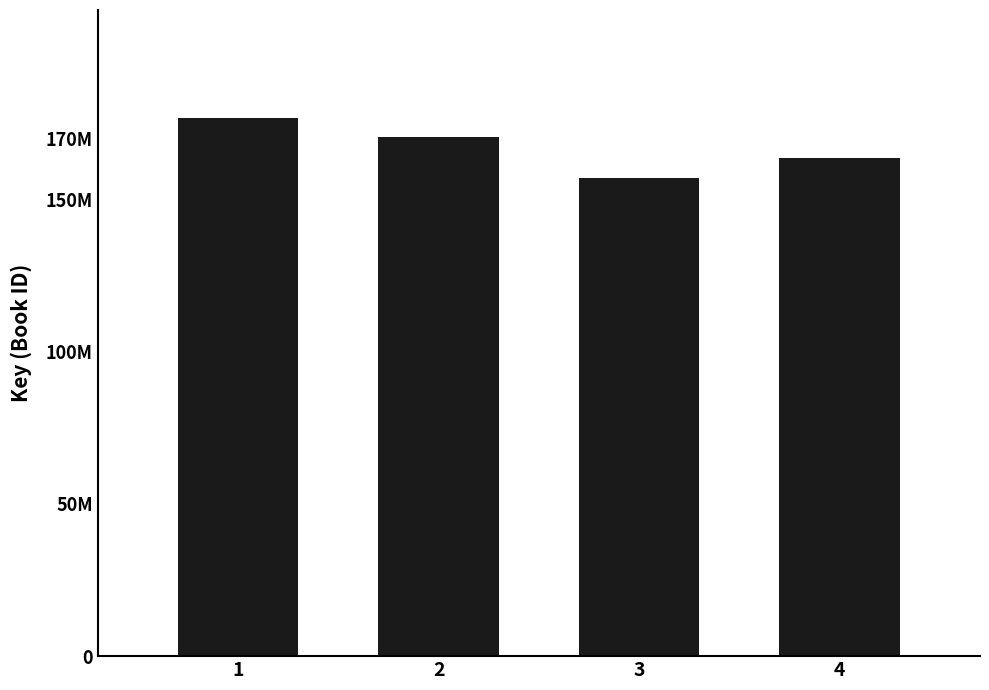

The value at 1 is 176857443. True or false?

True